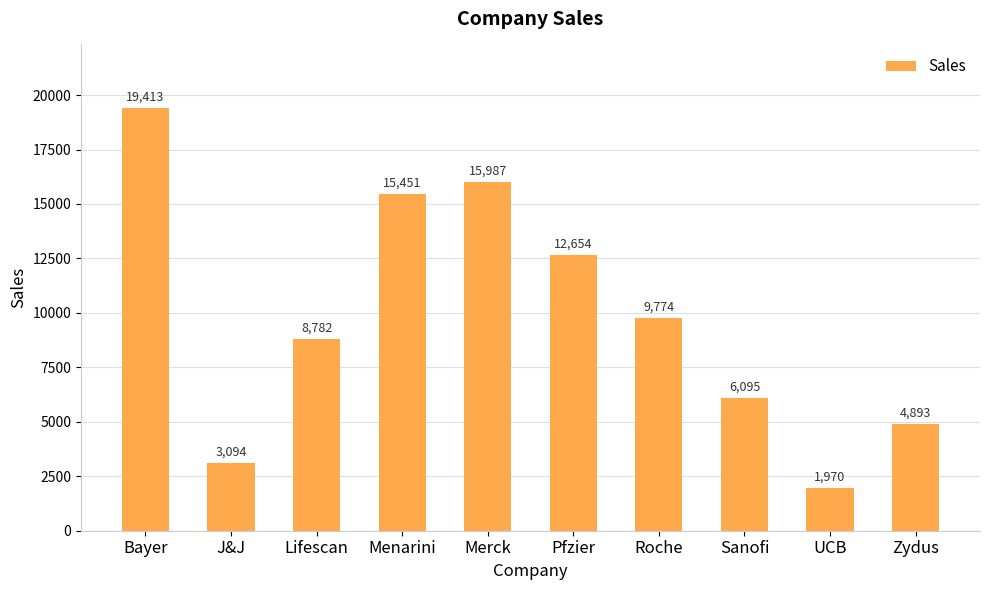

Are the bars horizontal?

No